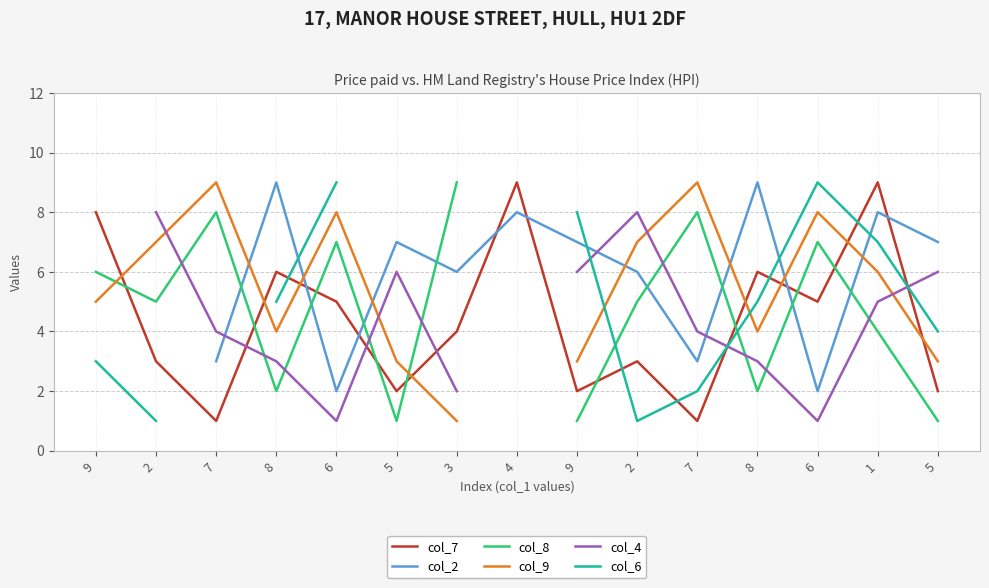

What is the label of the 4th point from the right?

8